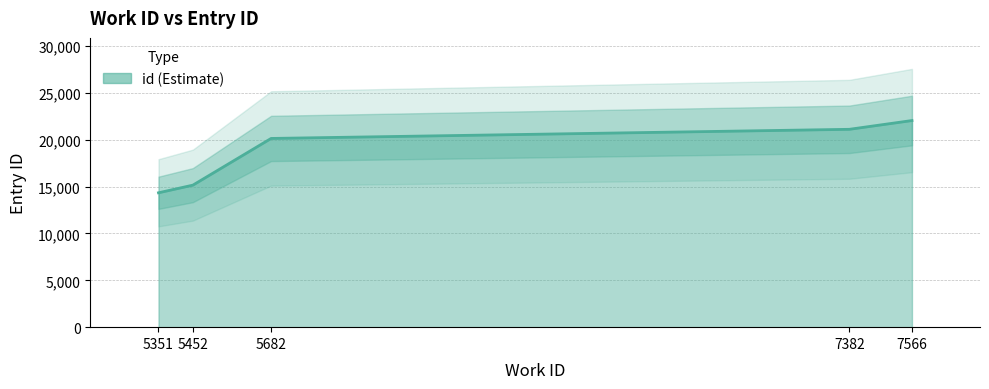

The chart shows a value of 9350 at 5351. True or false?

False